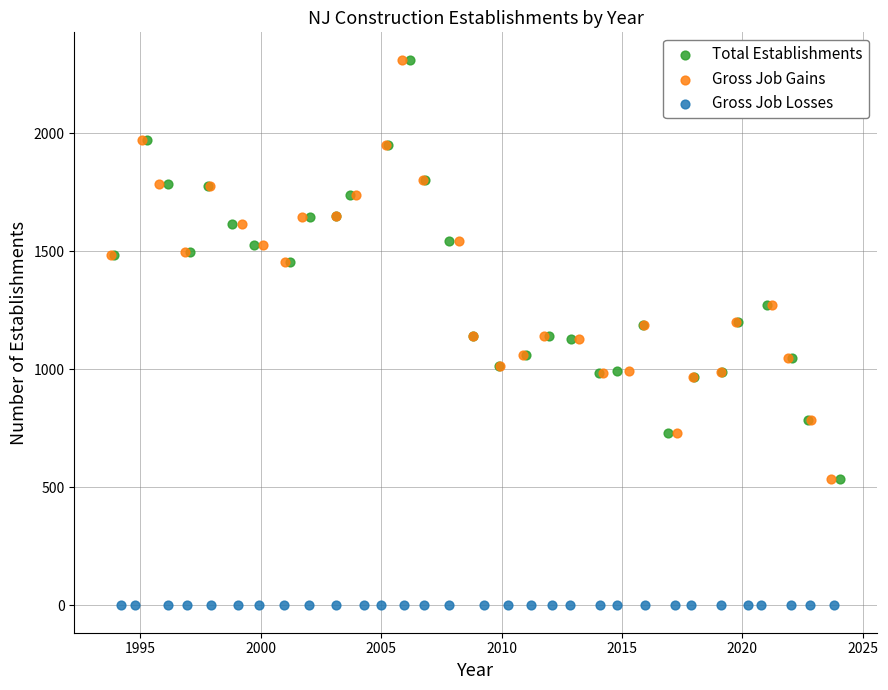

Which series reaches the minimum Y coordinate?

Gross Job Losses